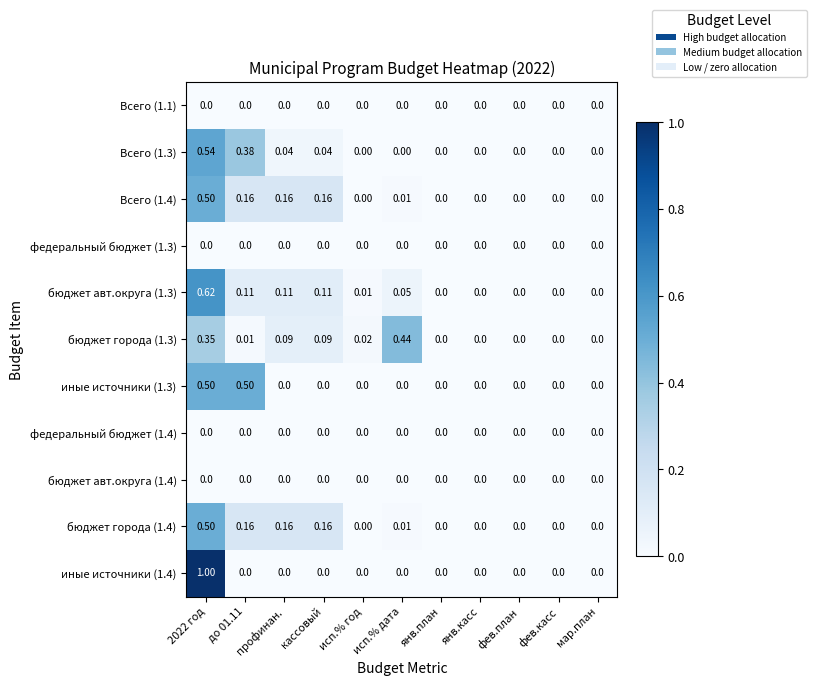

Is the value of бюджет авт.округа (1.4) at мар.план greater than the value of бюджет авт.округа (1.3) at исп.% дата?

No